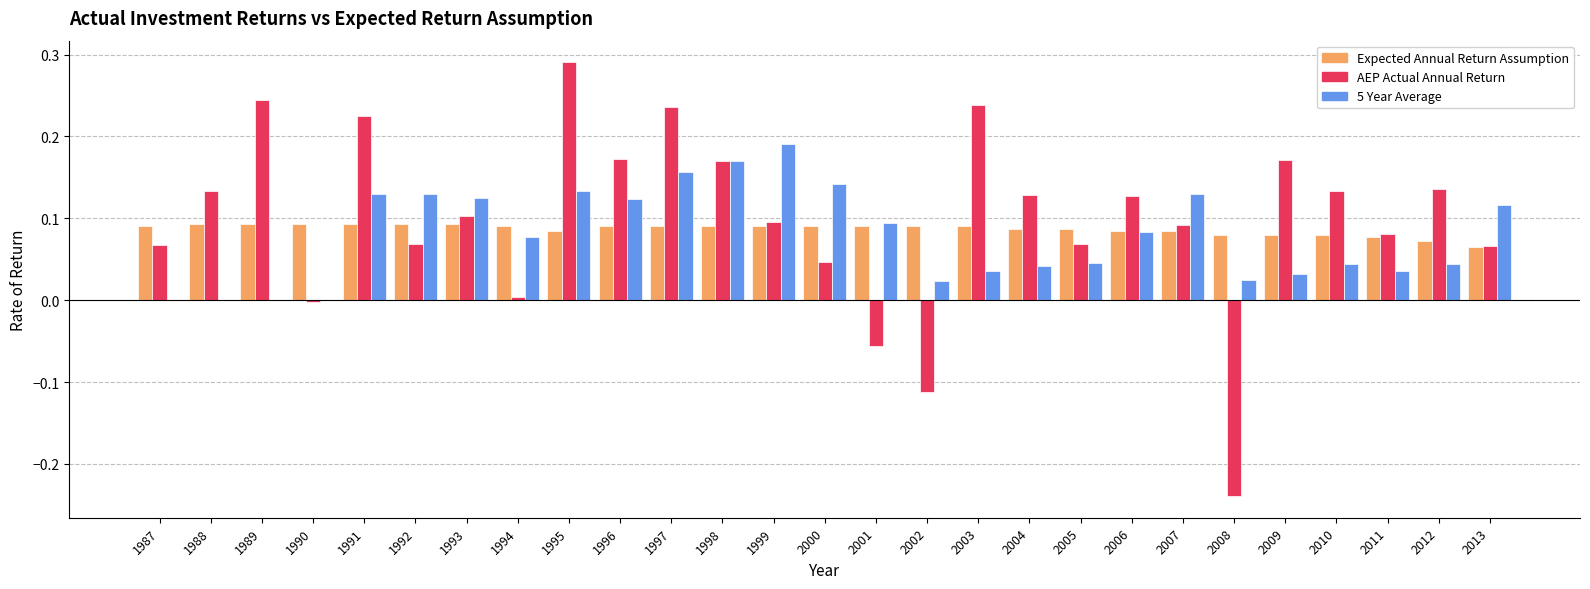

Is the value of Expected Annual Return Assumption at 1994 greater than the value of AEP Actual Annual Return at 2012?

No